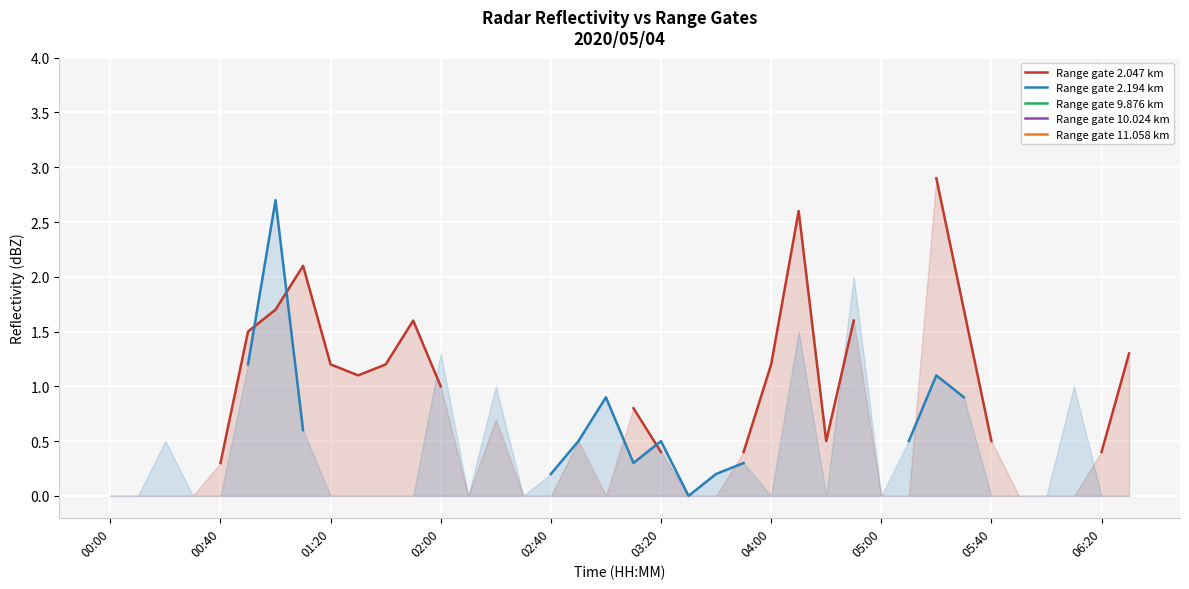

True or false: Range gate 2.047 km and Range gate 9.876 km cross at least once.

False